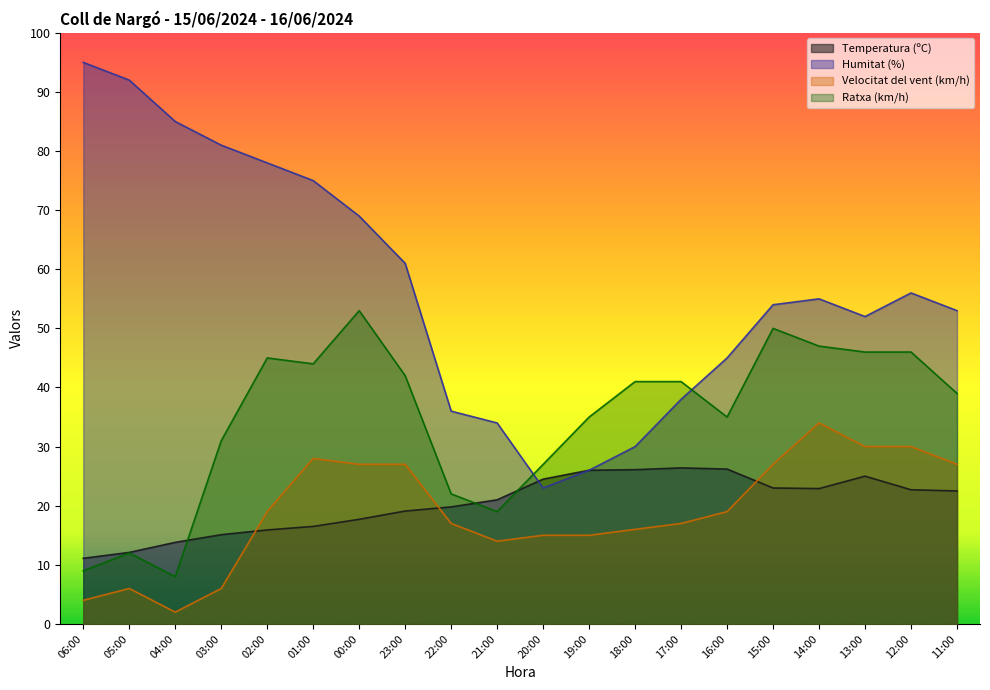

At 00:00, list the series in order from smallest to largest.

Temperatura (ºC), Velocitat del vent (km/h), Ratxa (km/h), Humitat (%)